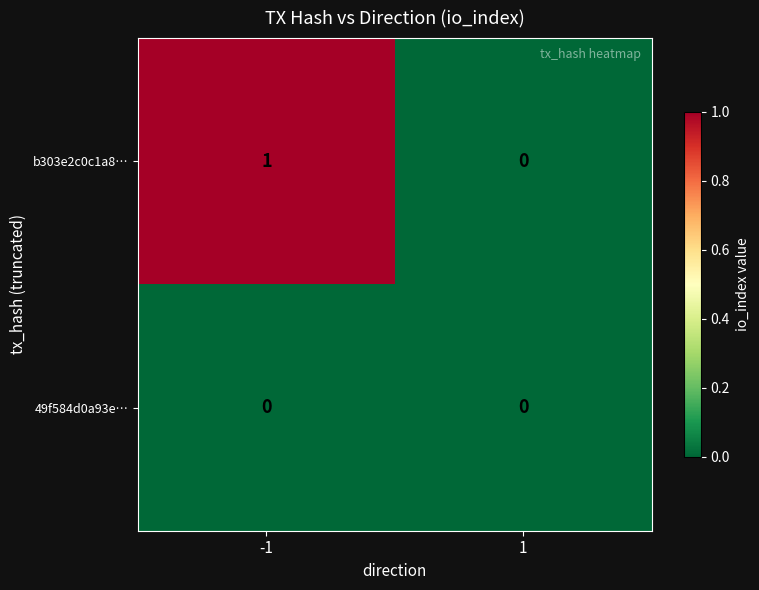

Reading left to right, transcribe all the data shown in this chart.

b303e2c0c1a8…: -1=1	1=0
49f584d0a93e…: -1=0	1=0